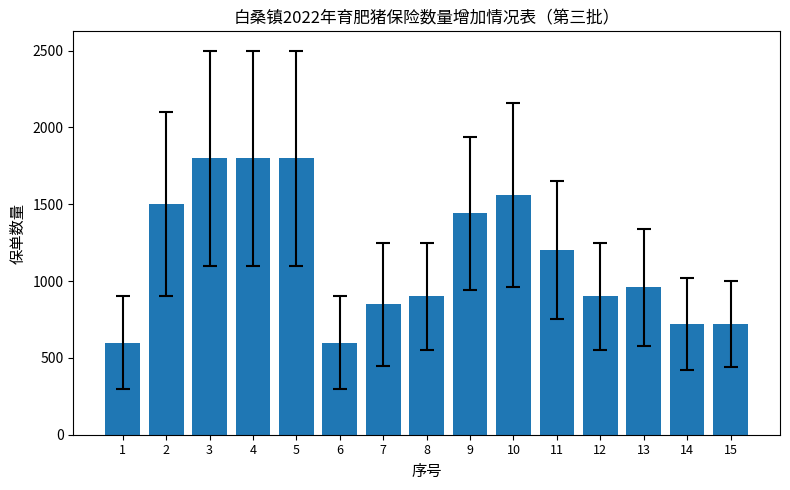

How many bars are there in total?

15